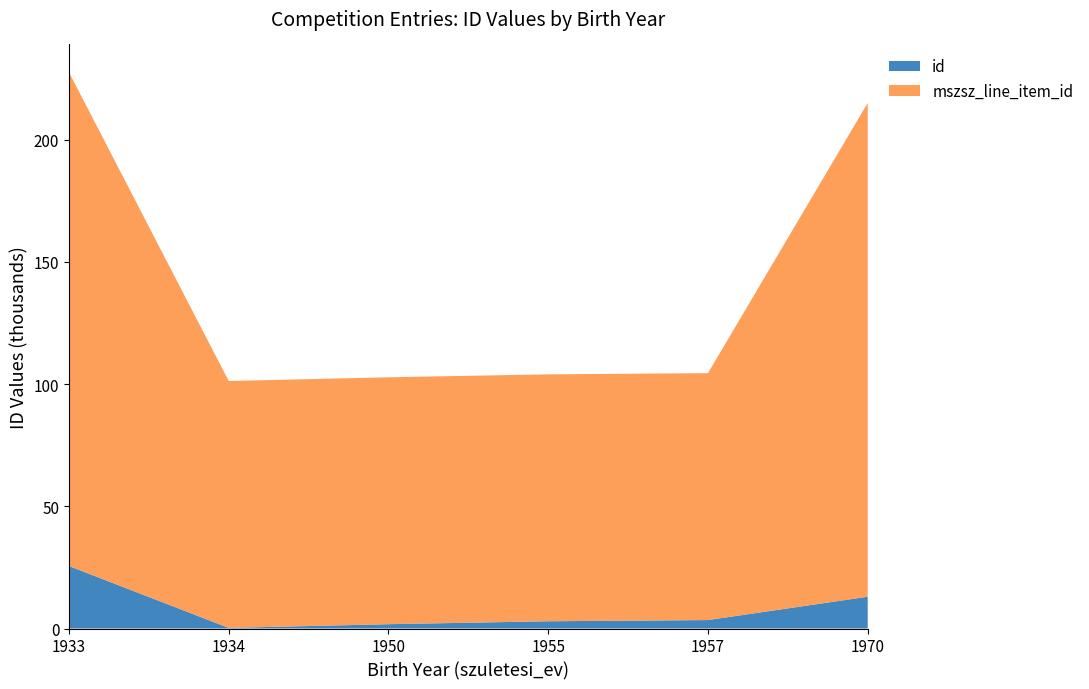

The id series shows 13.0 at 1970. True or false?

True